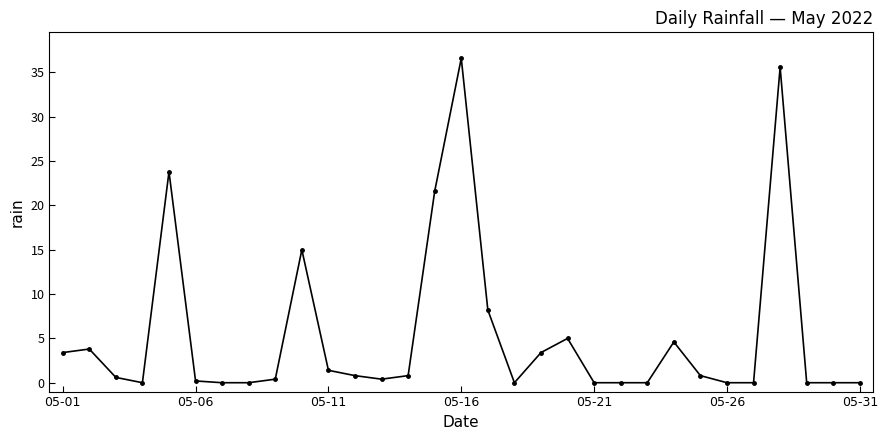

How many series are shown in this chart?

1